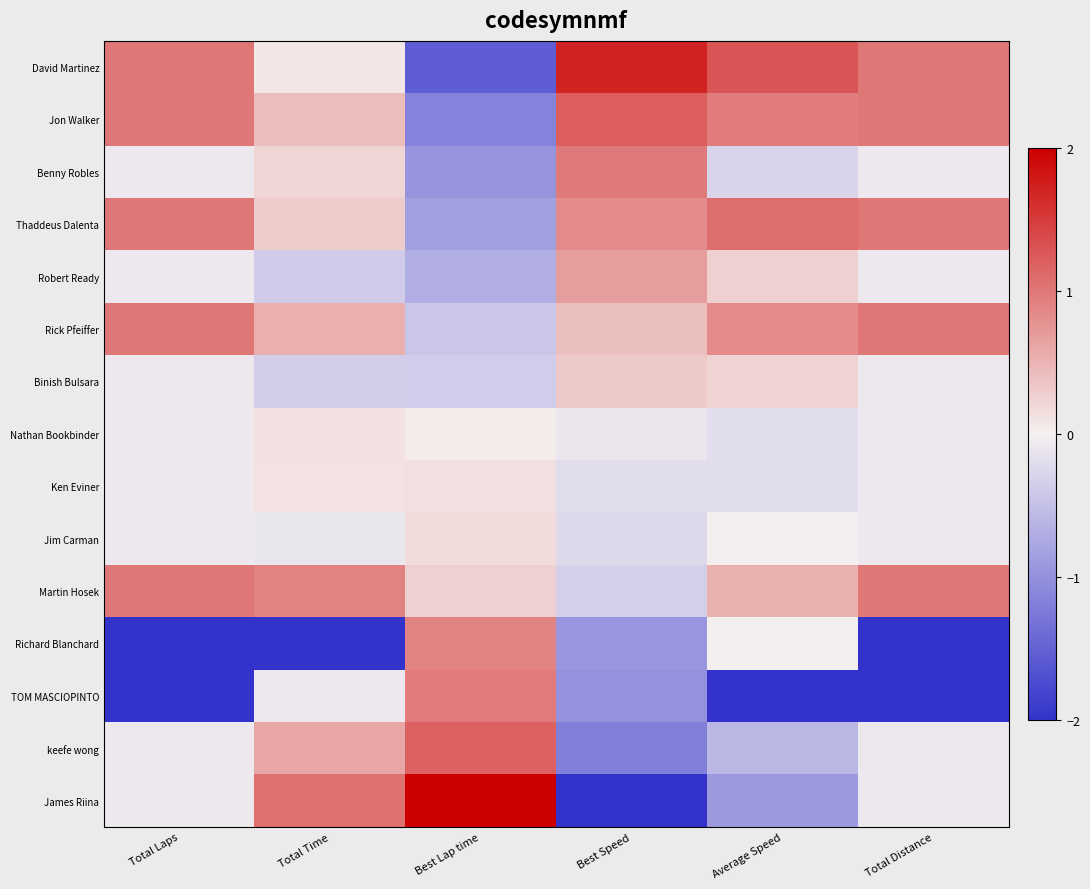

Which series has the widest spread of values?

James Riina